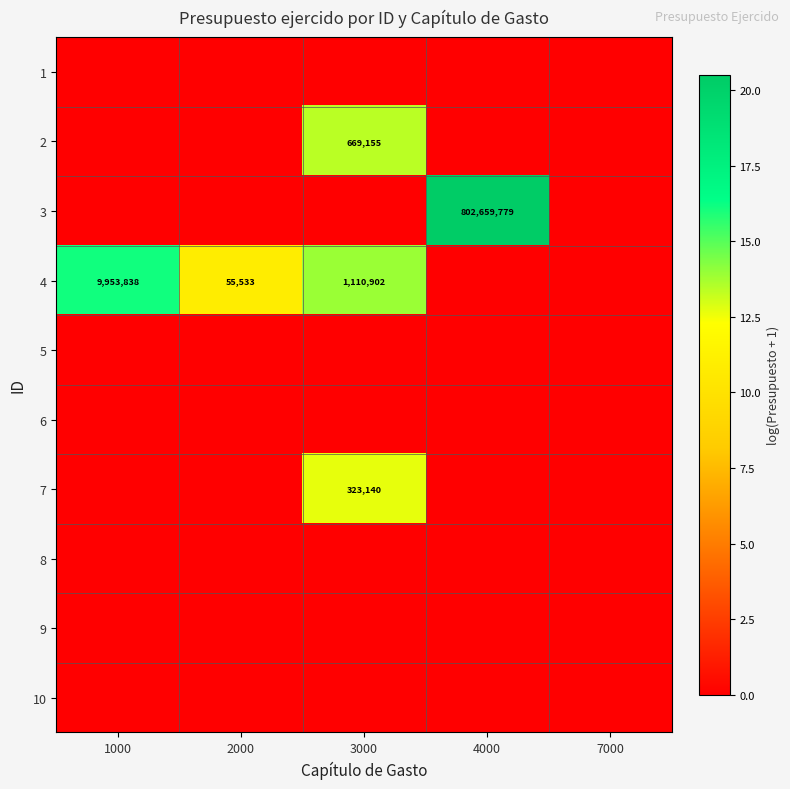

List the series in order of their peak value, lowest first.

1, 5, 6, 8, 9, 10, 7, 2, 4, 3